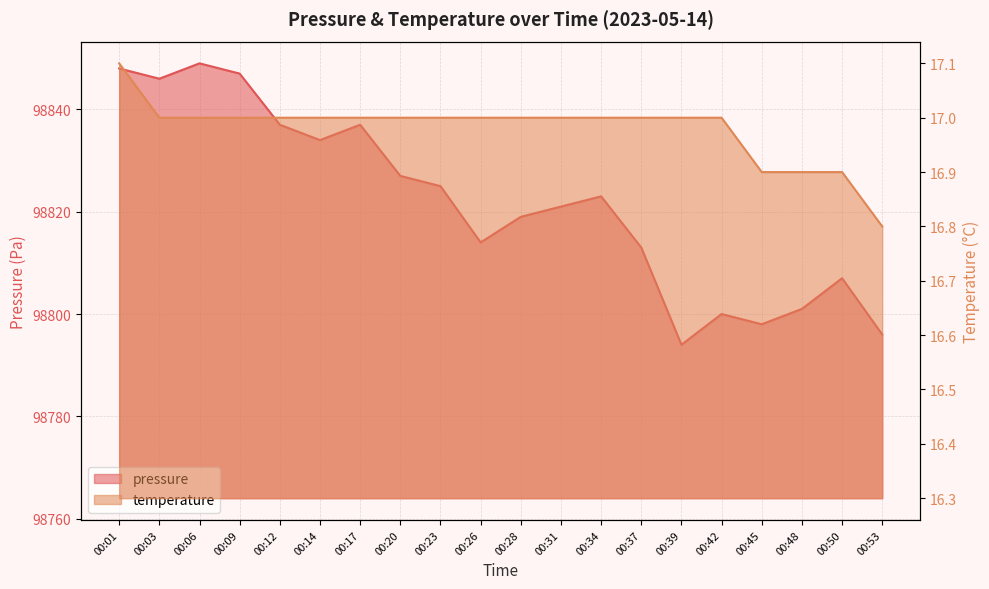

What is the total value across all series at 00:31?

98838.0